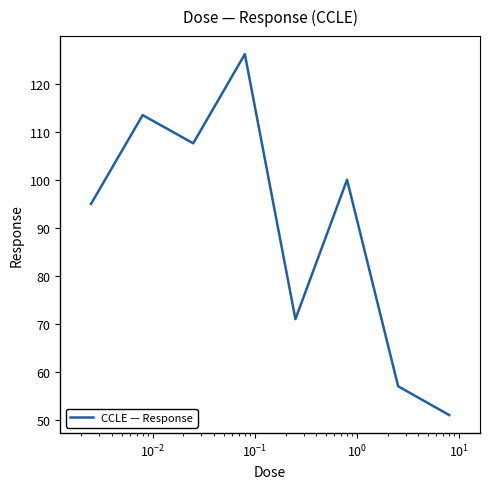

How many interior local peaks (higher than both neighbors) does the data have?

3